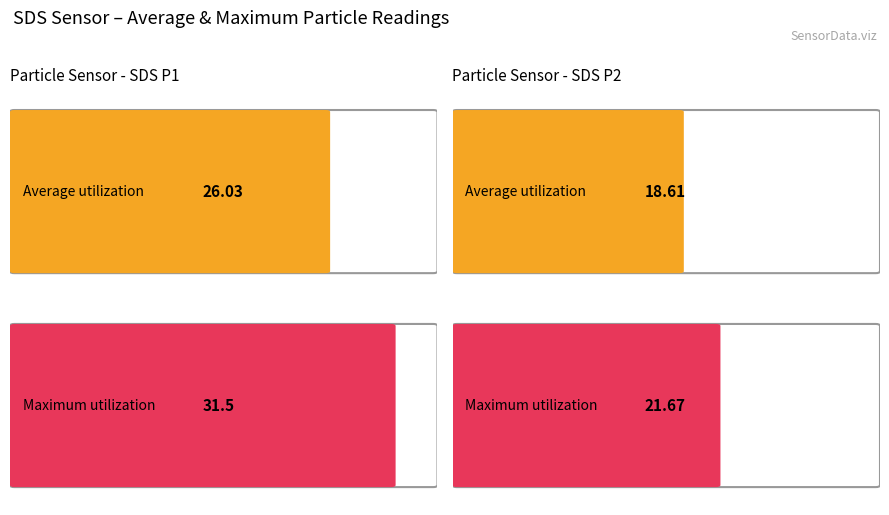

At SDS_P2, list the series in order from largest to smallest.

Maximum utilization, Average utilization